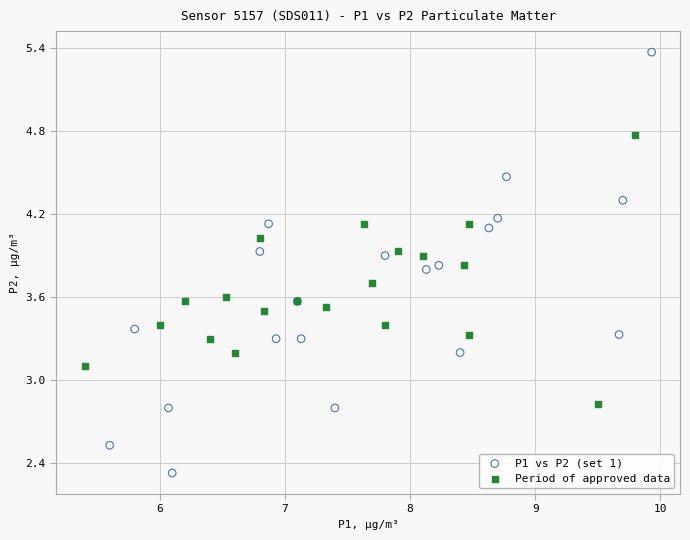

Which series contains the highest Y value?

P1 vs P2 (set 1)